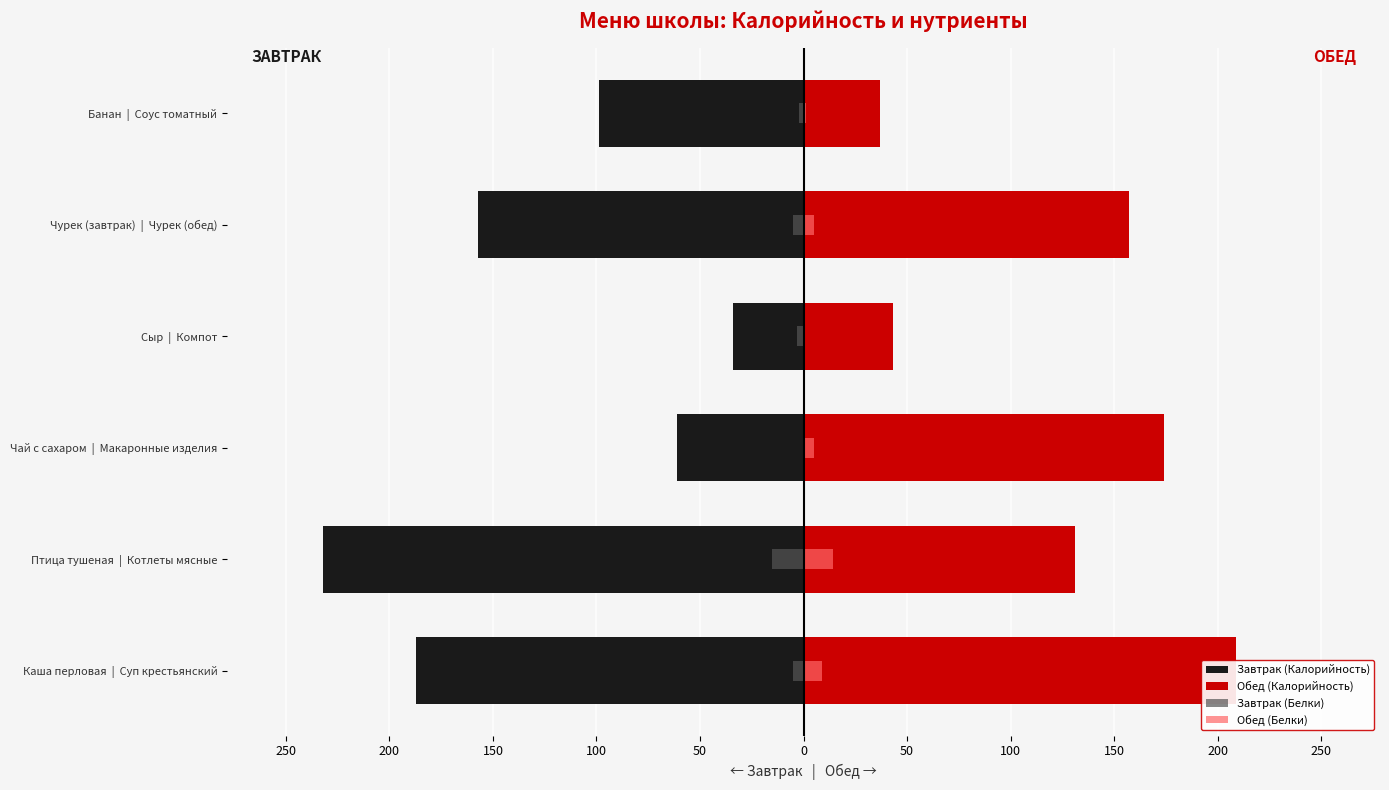

How many series are shown in this chart?

4